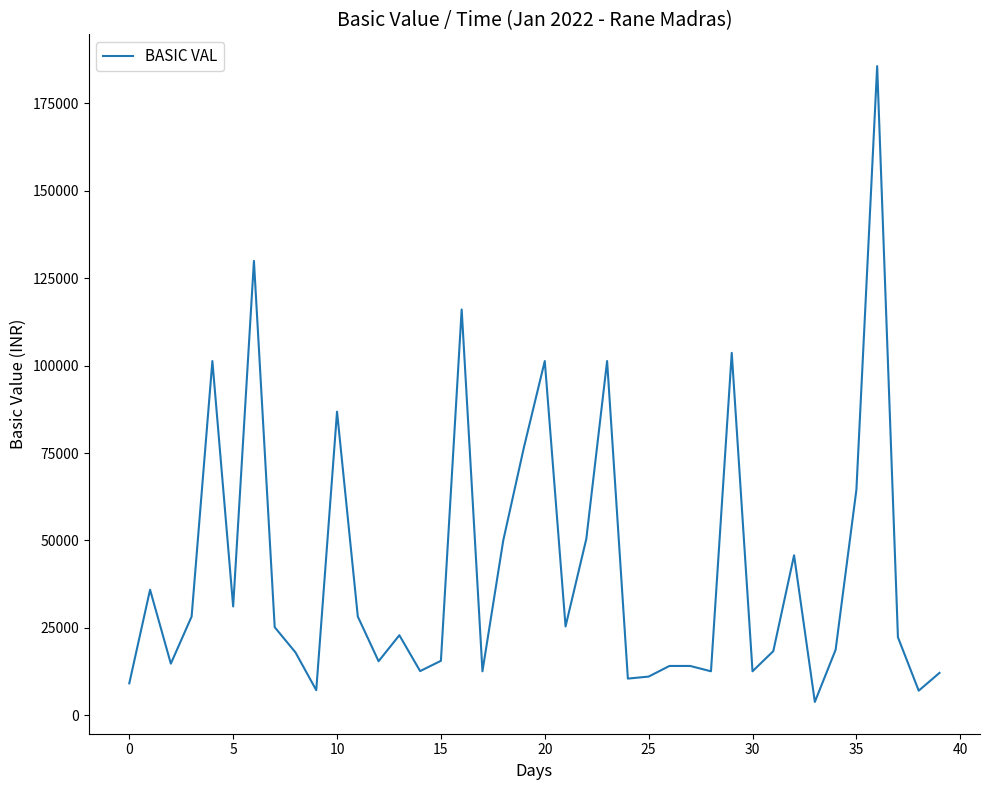

What is the maximum value shown in the chart?

185598.0